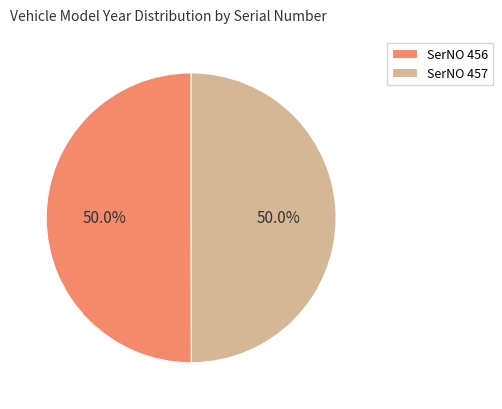

What is the ratio of the value at SerNO 457 to the value at SerNO 456?

1.0